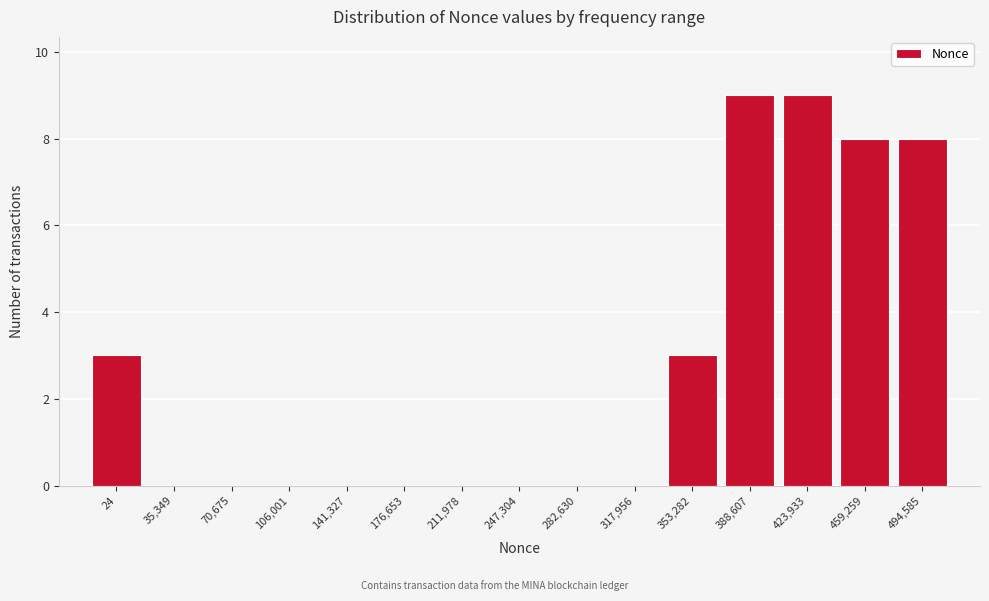

Reading left to right, list all the values displayed in this chart.

24=3	35,349=0	70,675=0	106,001=0	141,327=0	176,653=0	211,978=0	247,304=0	282,630=0	317,956=0	353,282=3	388,607=9	423,933=9	459,259=8	494,585=8